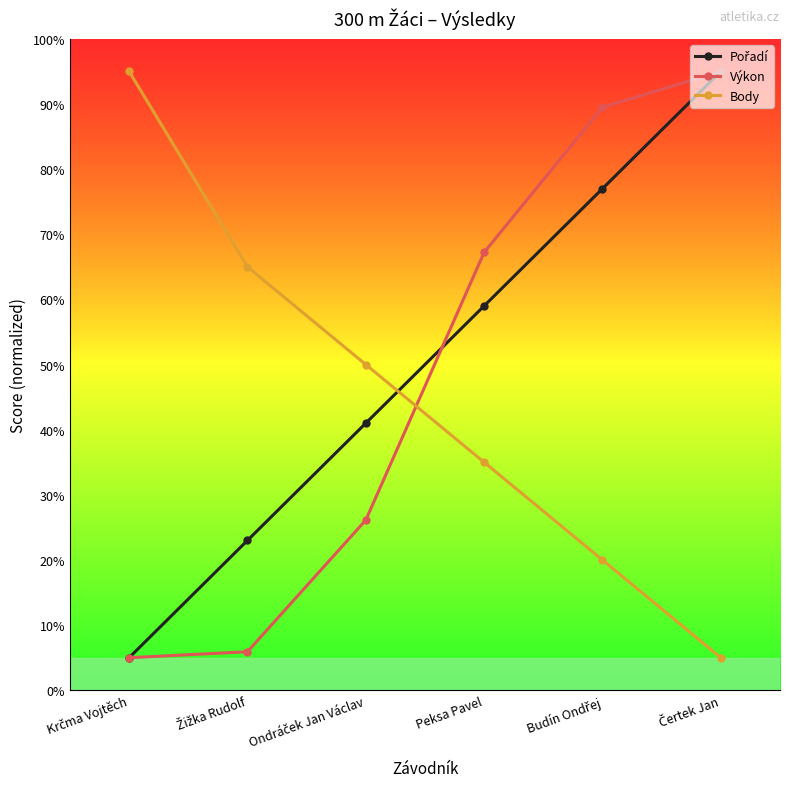

How many data points in Body are less than 50?

3